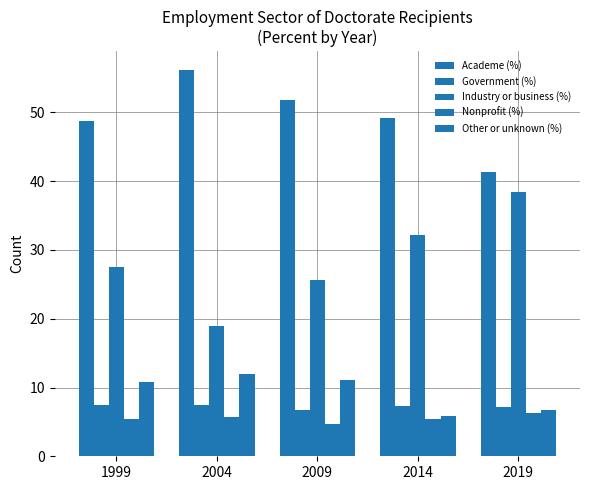

Which category has the lowest value in the Other or unknown (%) series?

2014